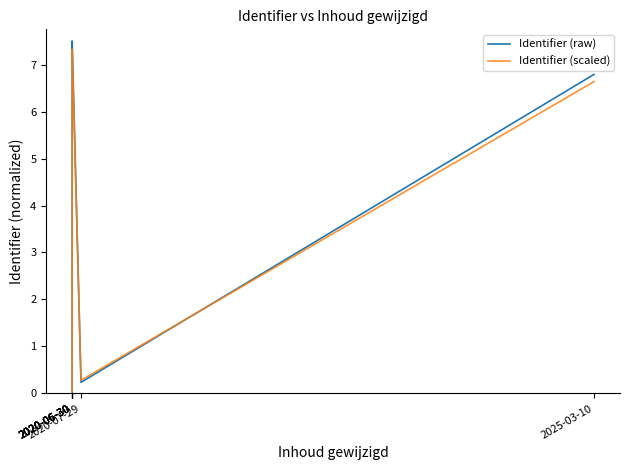

The value of Identifier (scaled) at 2025-03-10 is 6.6. True or false?

True